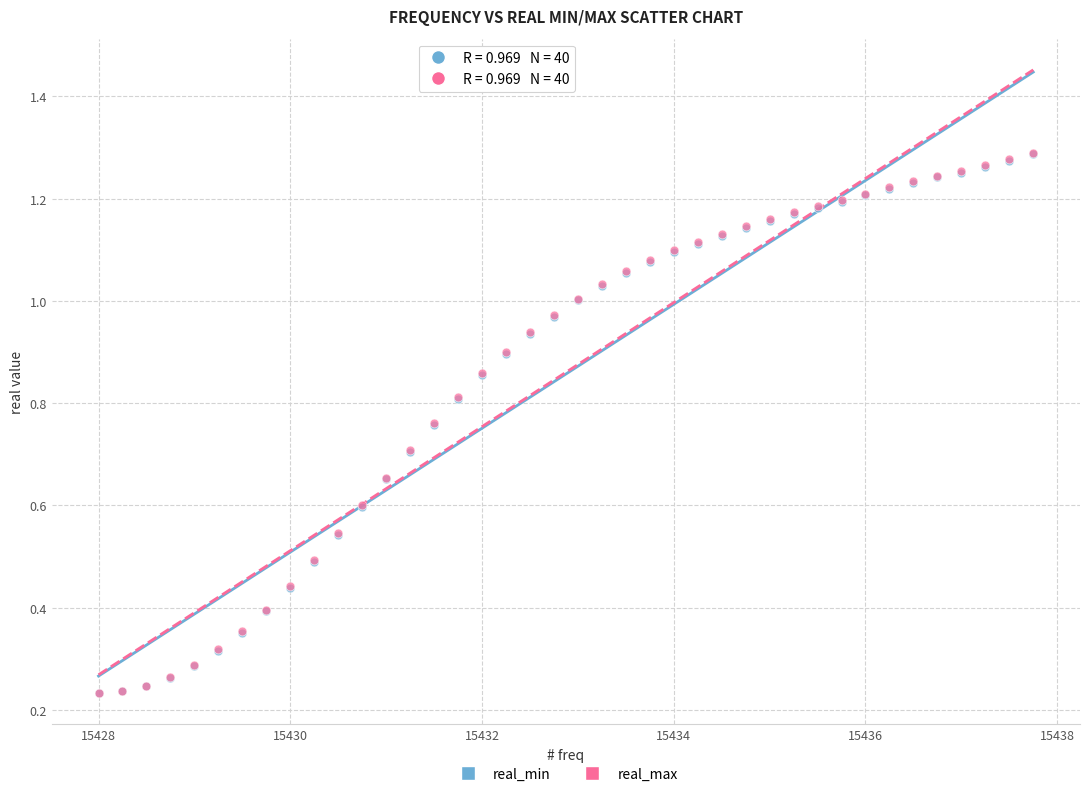

What are all the series names shown in the legend?

real_min, real_max